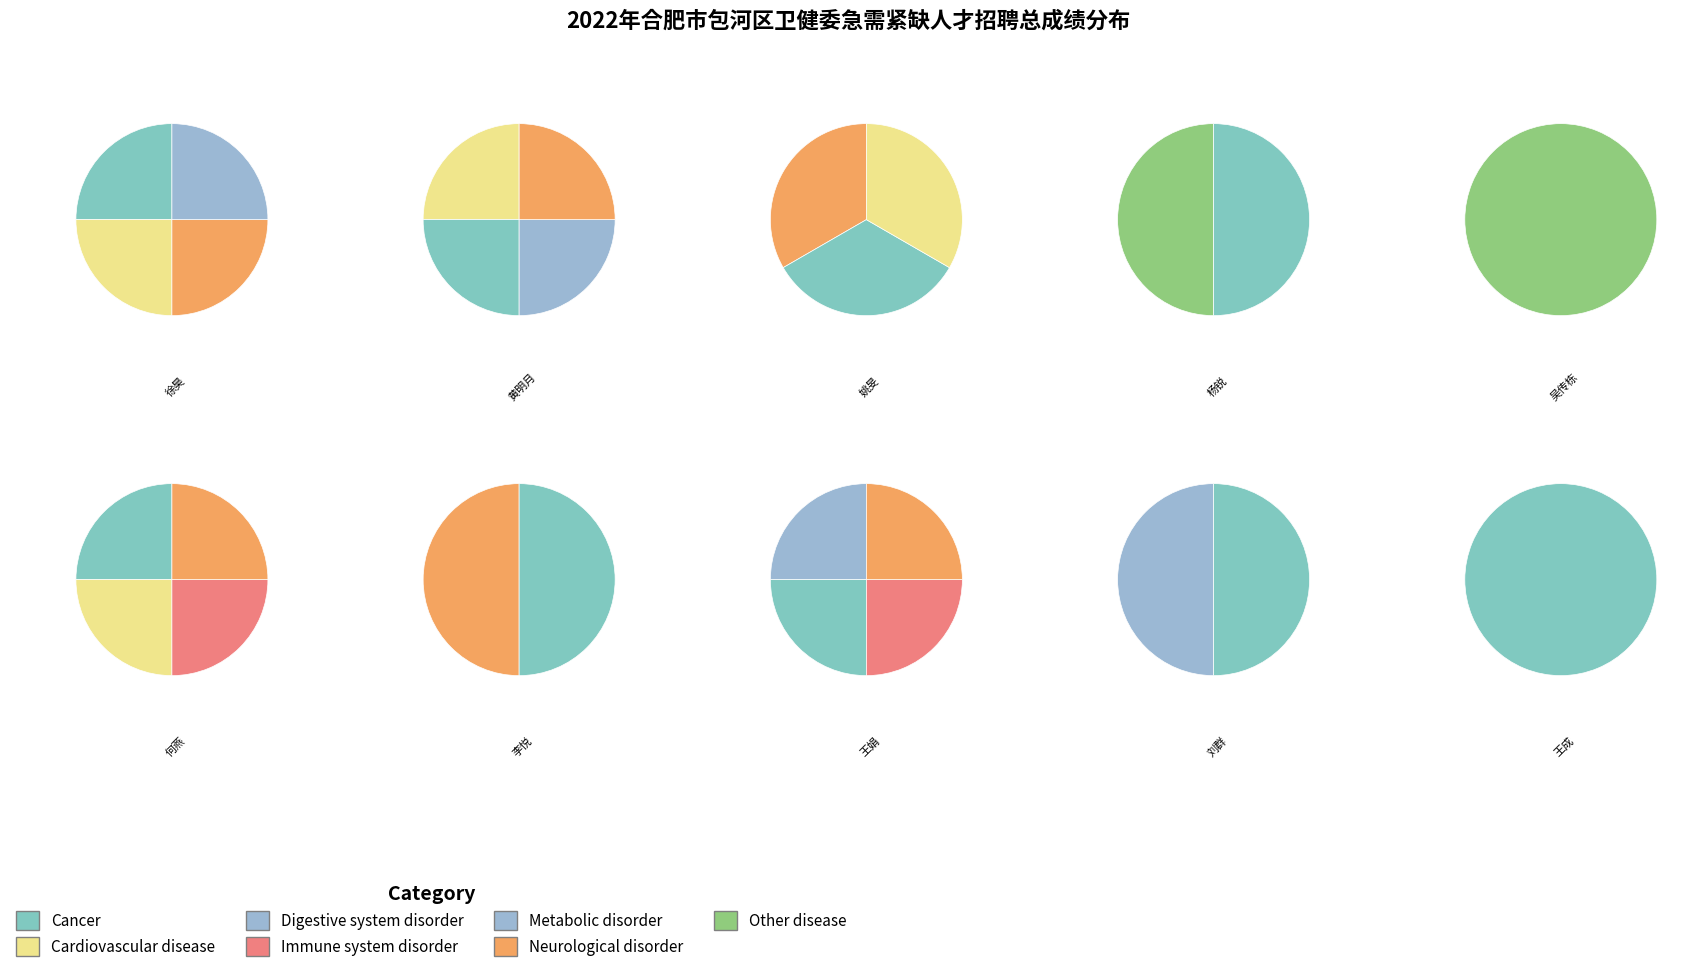

How many segments does this pie chart have?

10